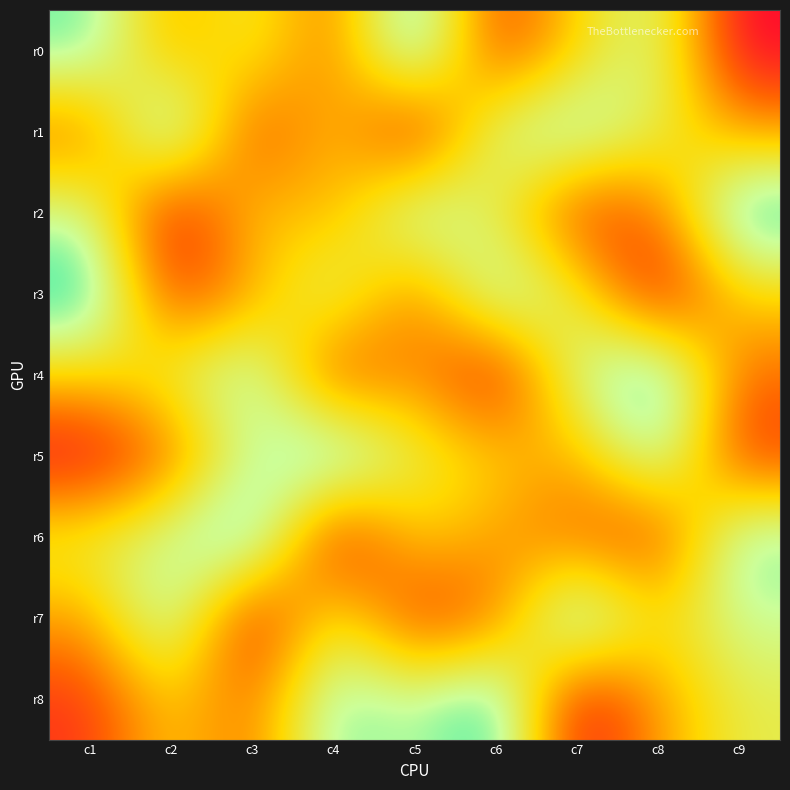

Reading right to left, extract all data points from this chart.

r0: c9=1	c8=7	c7=5	c6=2	c5=9	c4=3	c3=6	c2=4	c1=8
r1: c9=4	c8=6	c7=8	c6=7	c5=1	c4=5	c3=2	c2=9	c1=3
r2: c9=9	c8=3	c7=2	c6=6	c5=8	c4=4	c3=5	c2=1	c1=7
r3: c9=5	c8=1	c7=6	c6=8	c5=3	c4=7	c3=4	c2=2	c1=9
r4: c9=3	c8=9	c7=7	c6=1	c5=4	c4=2	c3=8	c2=6	c1=5
r5: c9=2	c8=8	c7=4	c6=5	c5=6	c4=9	c3=7	c2=3	c1=1
r6: c9=8	c8=2	c7=3	c6=4	c5=5	c4=1	c3=9	c2=7	c1=6
r7: c9=7	c8=5	c7=9	c6=3	c5=2	c4=6	c3=1	c2=8	c1=4
r8: c9=6	c8=4	c7=1	c6=9	c5=7	c4=8	c3=3	c2=5	c1=2